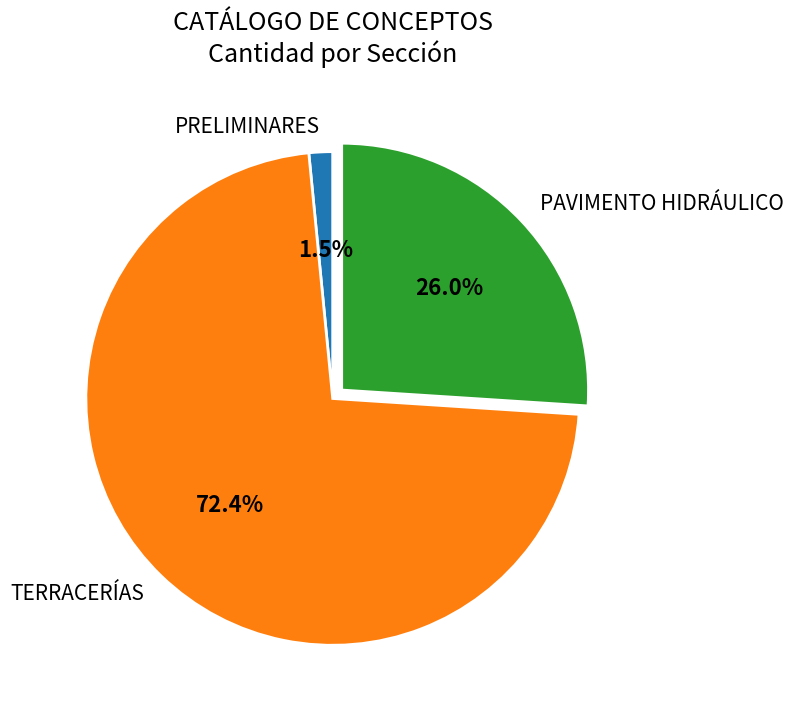

Which slice is the smallest?

PRELIMINARES